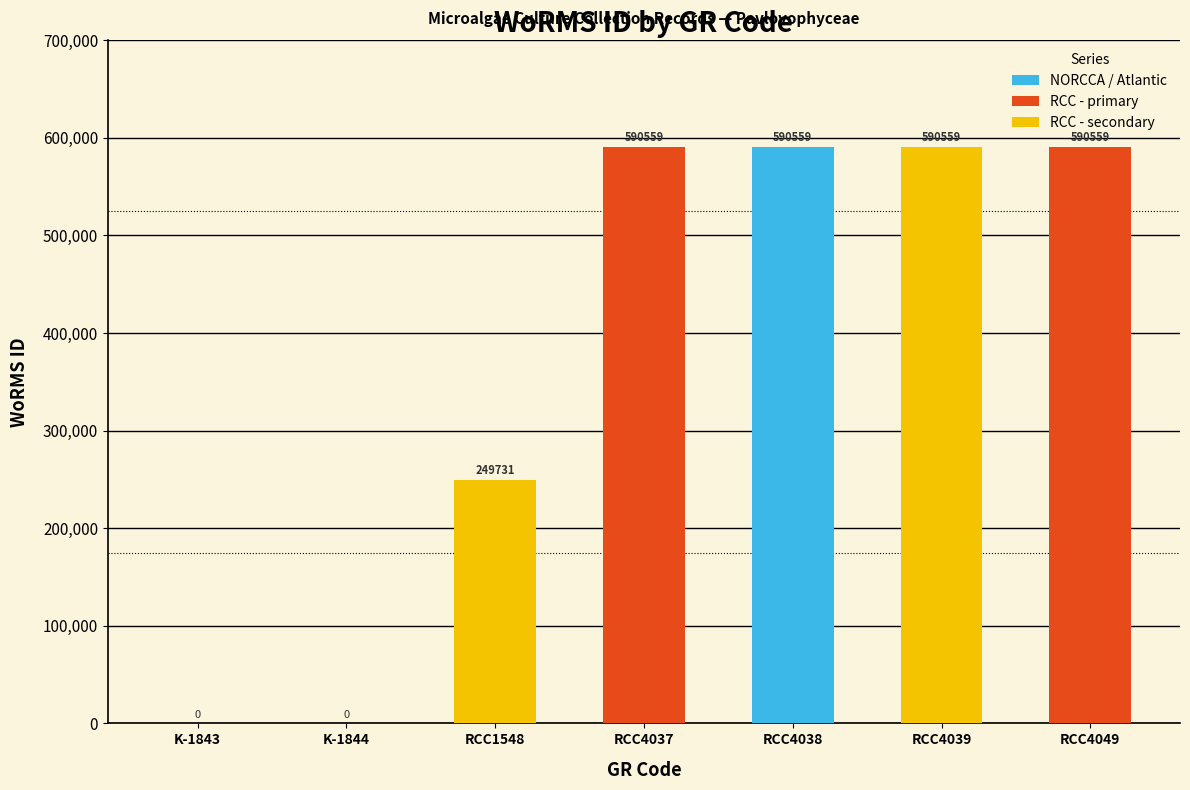

List the labels in order of value, smallest first.

K-1843, K-1844, RCC1548, RCC4037, RCC4038, RCC4039, RCC4049